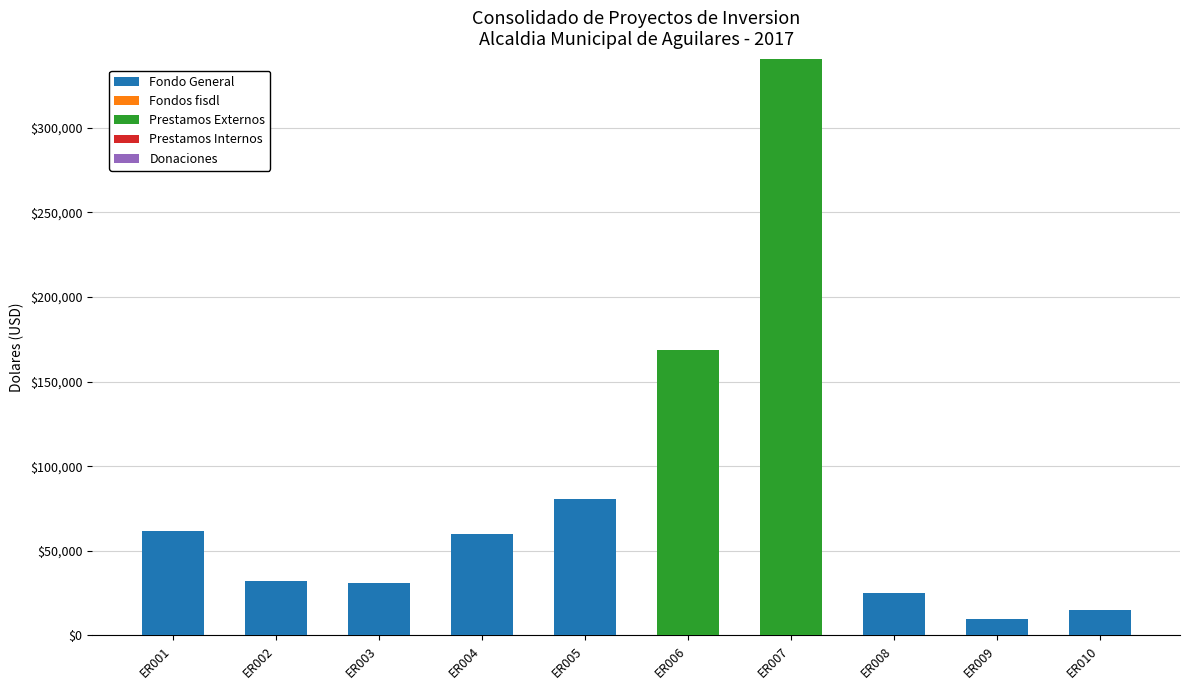

At which category is the sum across all series the highest?

ER007